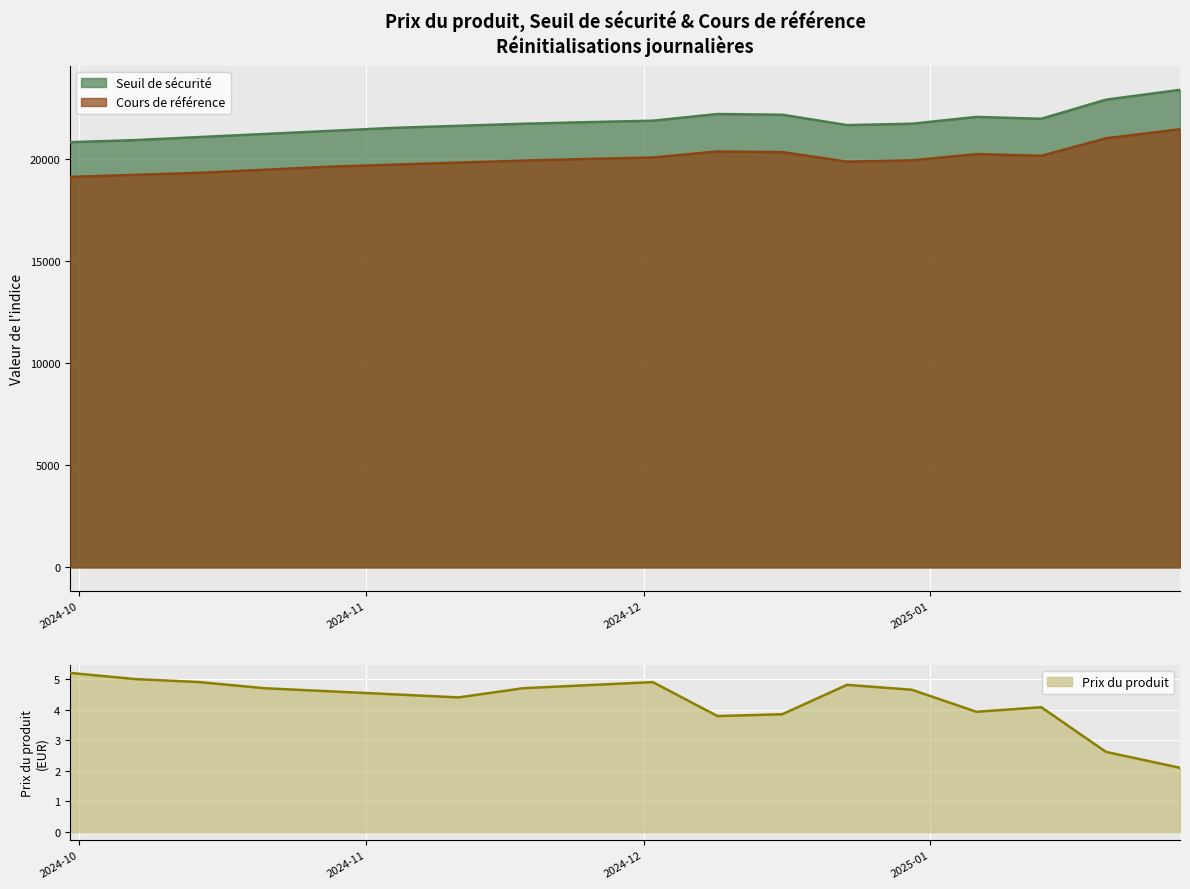

What is the minimum value for Seuil de sécurité?

20800.0